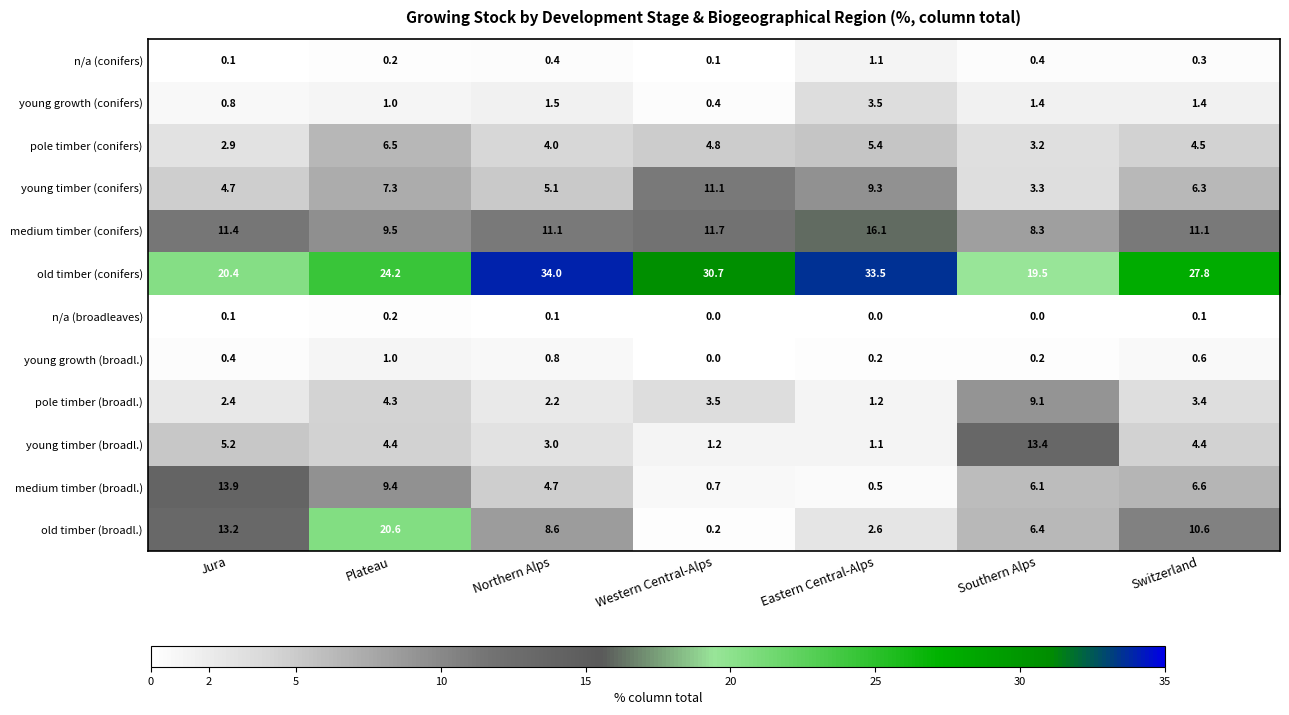

Where does the old timber (conifers) series first go above 27?

Northern Alps